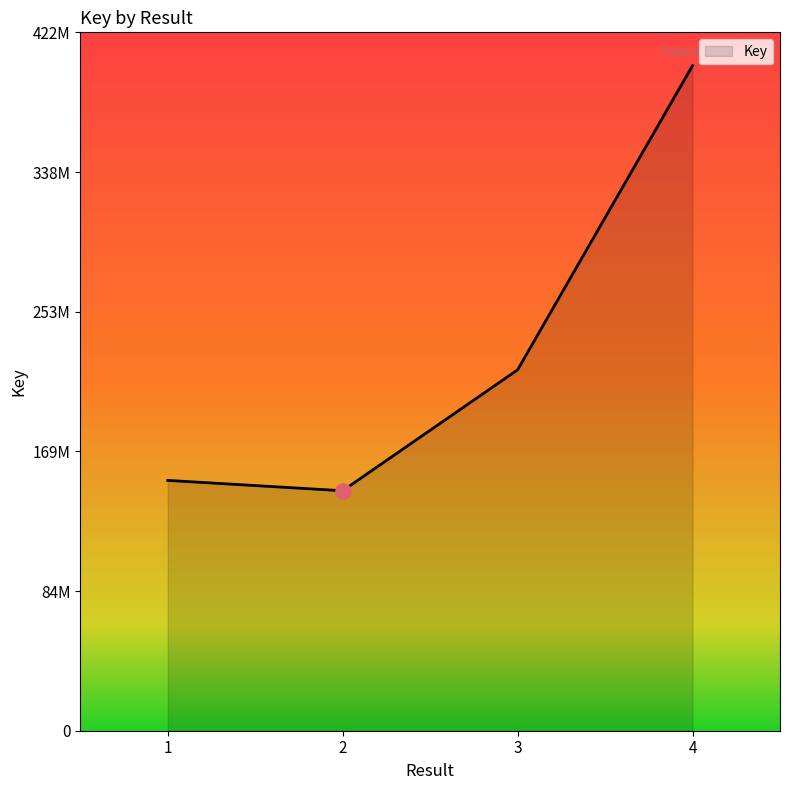

Approximately how many times larger is the value at 2 compared to 4?

0.4